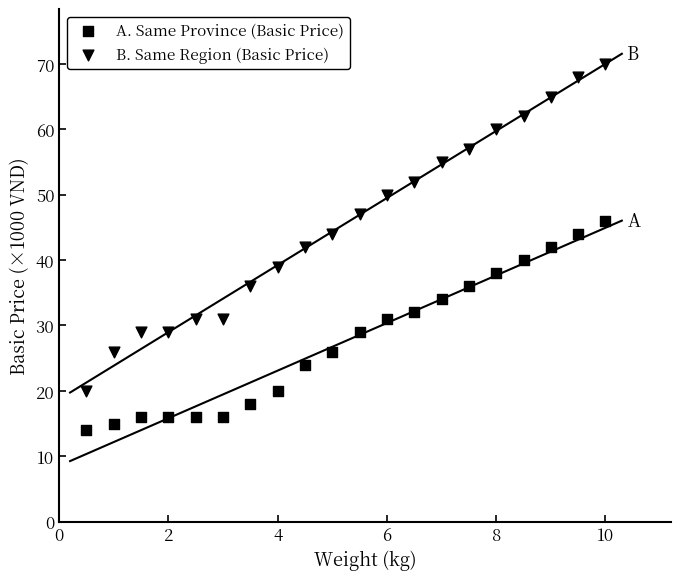

Count the number of points in this scatter plot.

40